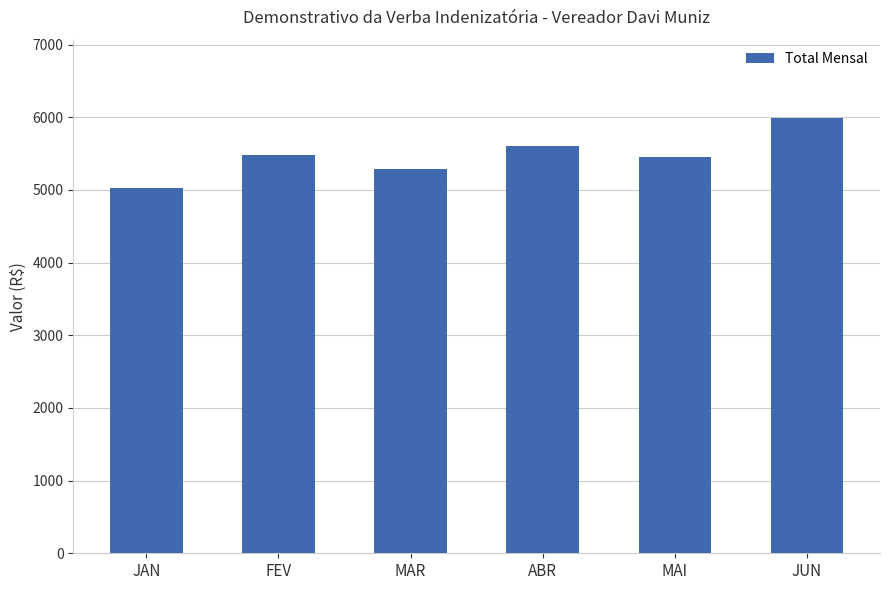

What is the greatest value displayed?

5990.6